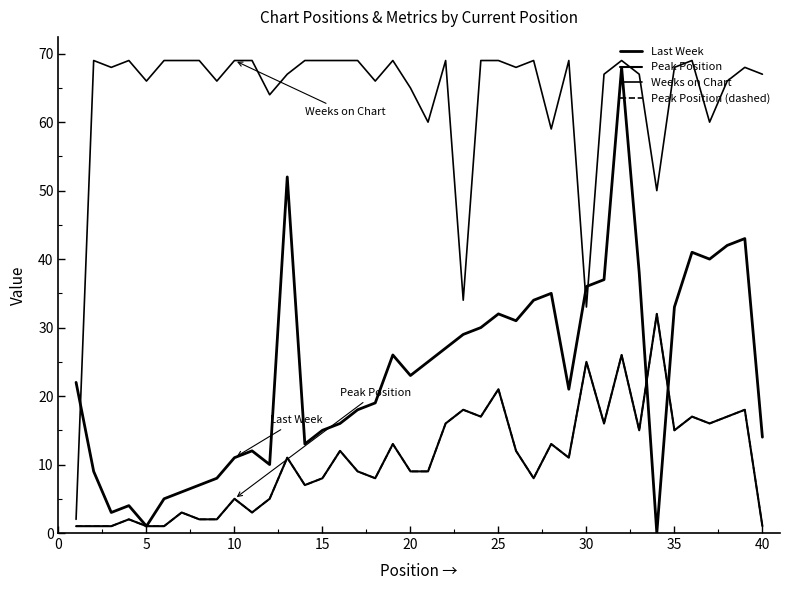

In Last Week, how many points are lower than both neighbors (excluding endpoints)?

9